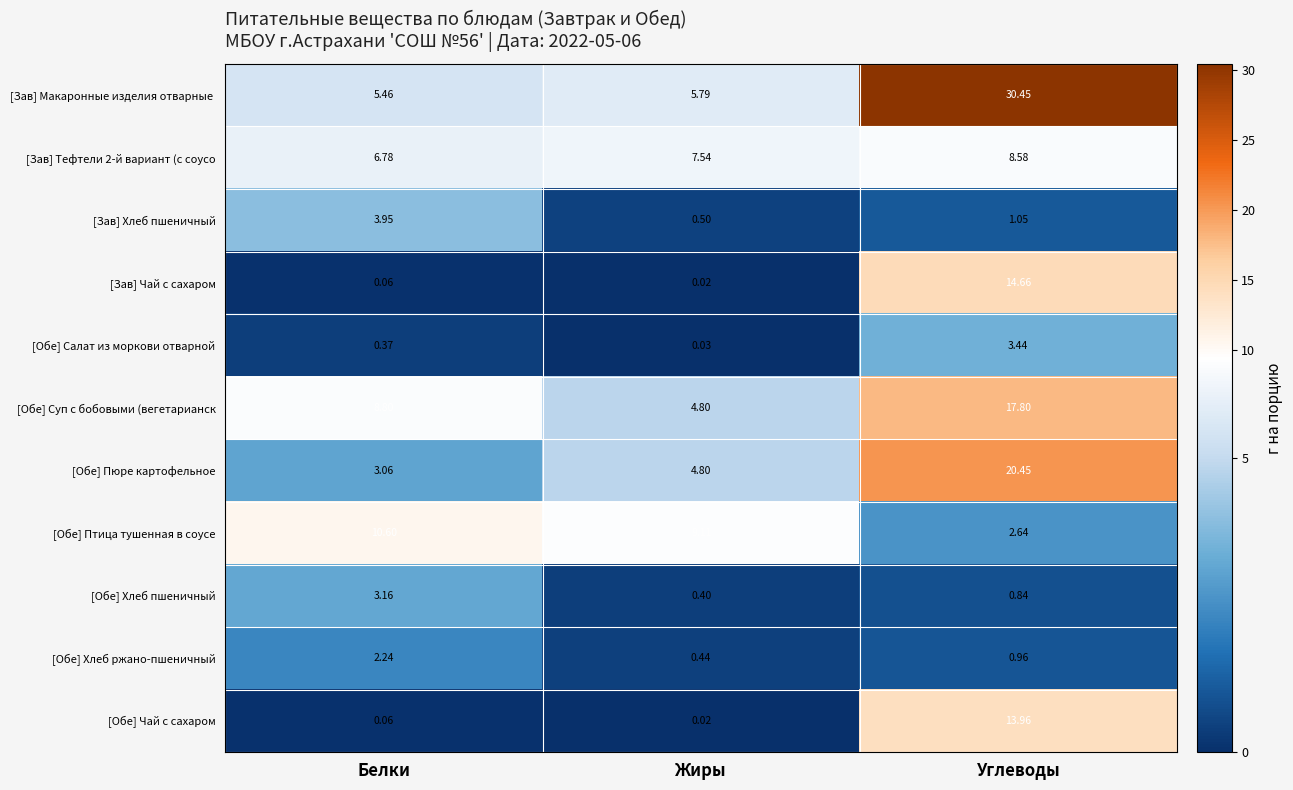

Rank the categories by [Зав] Чай с сахаром value from highest to lowest.

Углеводы, Белки, Жиры